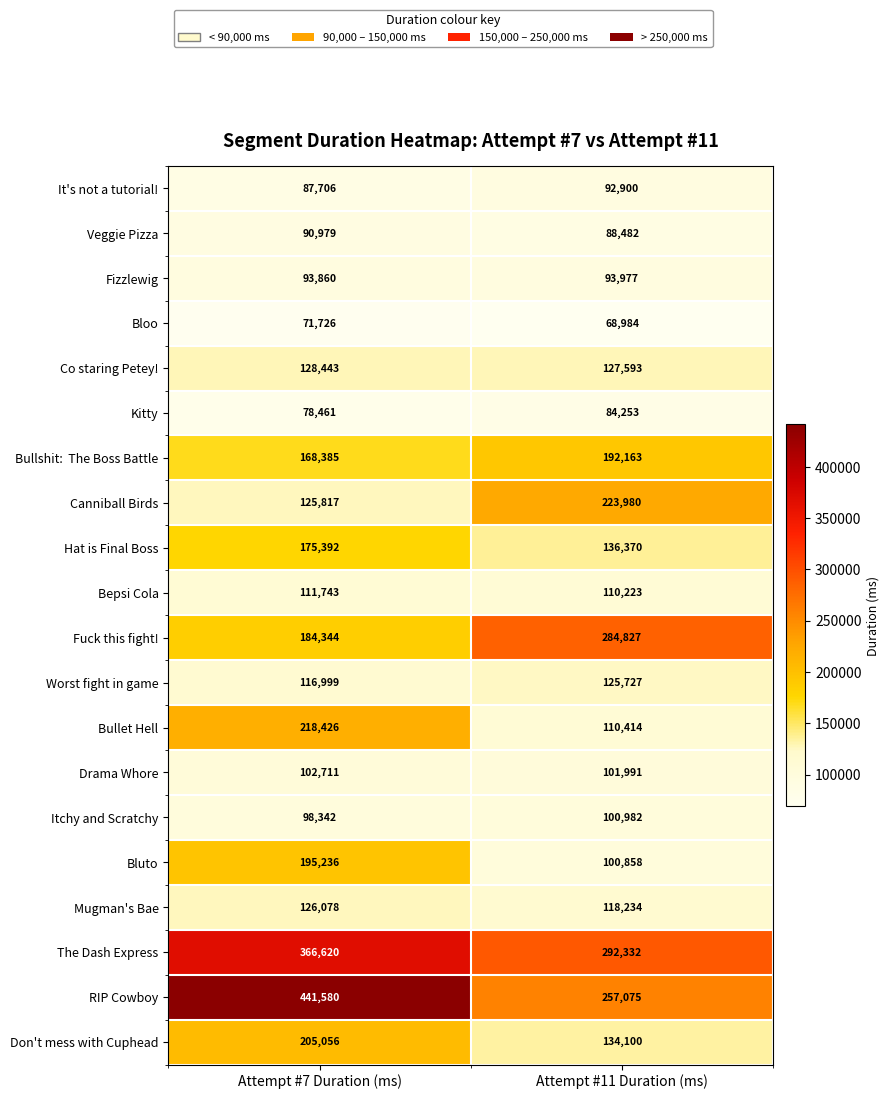

Where is Veggie Pizza nearest to the value 89730?

Attempt #11 Duration (ms)